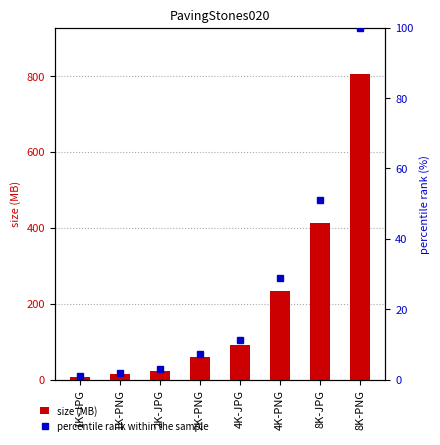

List the labels in order of percentile rank within the sample value, smallest first.

1K-JPG, 1K-PNG, 2K-JPG, 2K-PNG, 4K-JPG, 4K-PNG, 8K-JPG, 8K-PNG